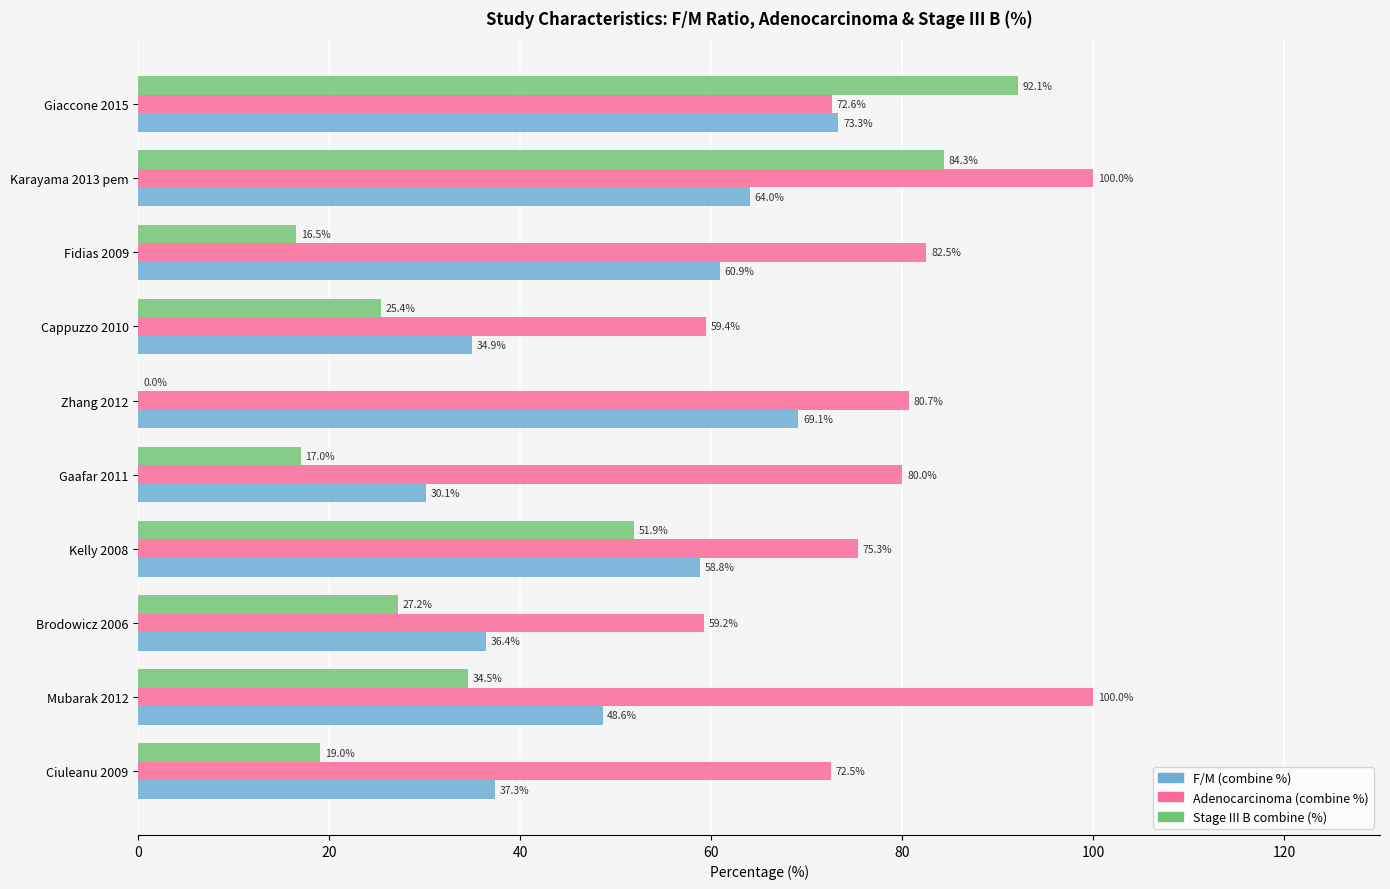

What is the highest value of the Stage III B combine (%) series?

92.1